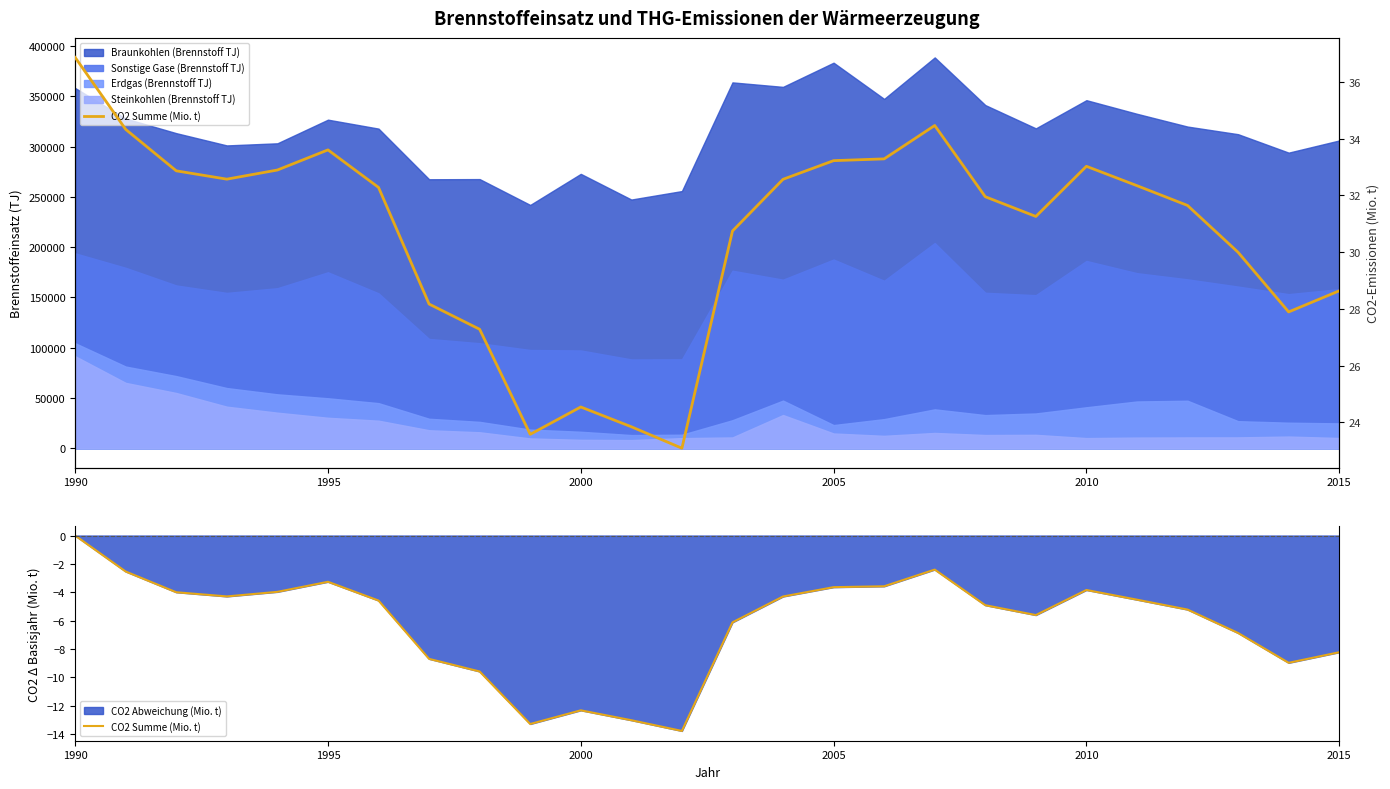

How many lines are shown in the chart?

1